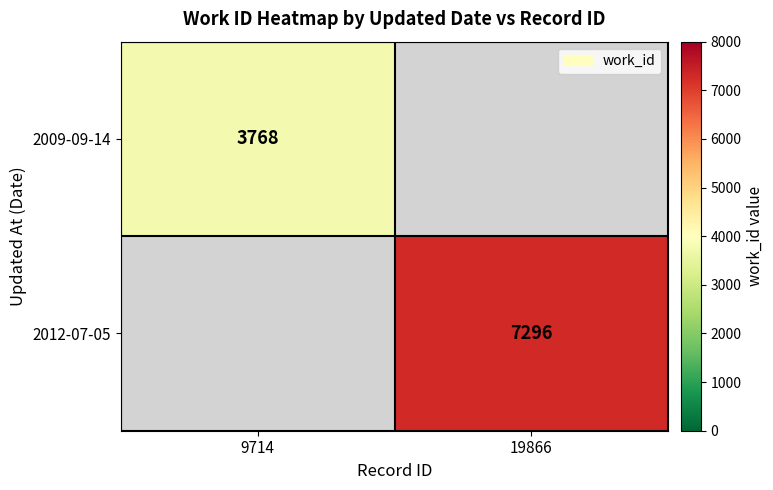

Is it true that 2012-07-05 equals 3850 at 19866?

False